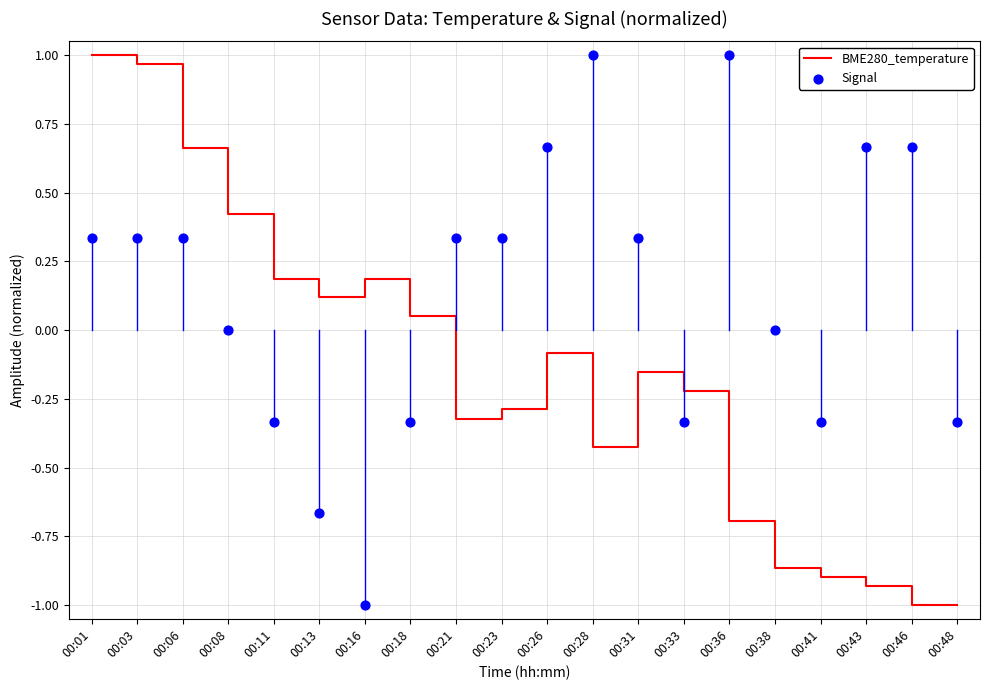

Which series has the largest Y range (max minus min)?

BME280_temperature